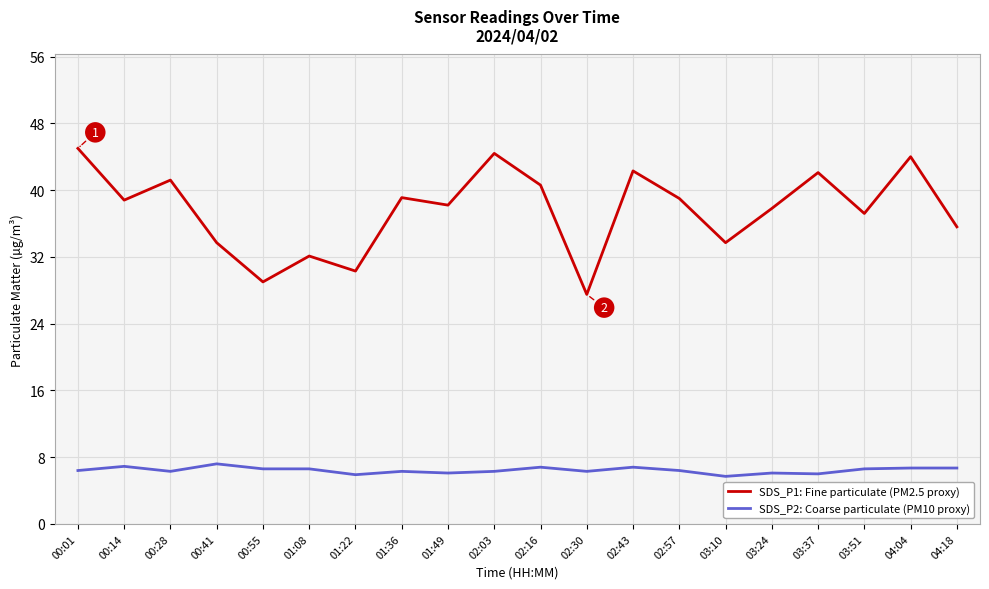

Is it true that SDS_P1: Fine particulate (PM2.5 proxy) equals 58.0 at 01:36?

False